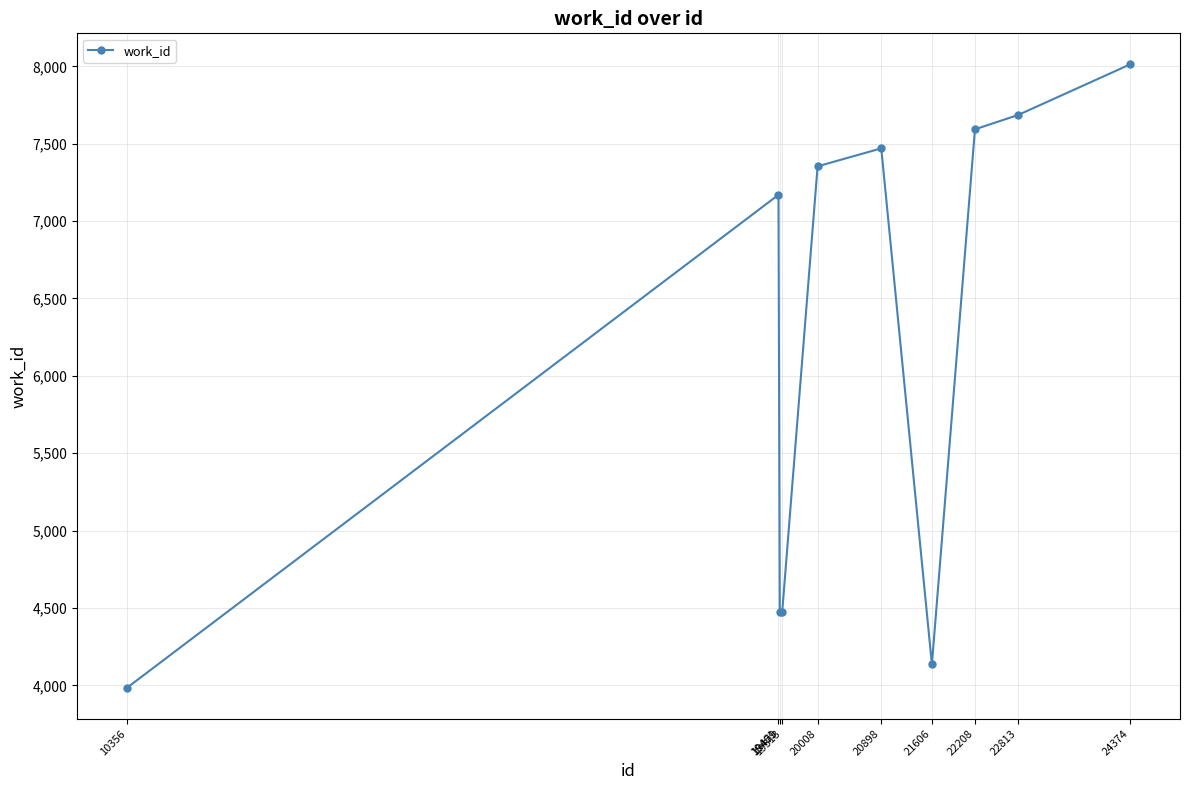

How many lines are shown in the chart?

1